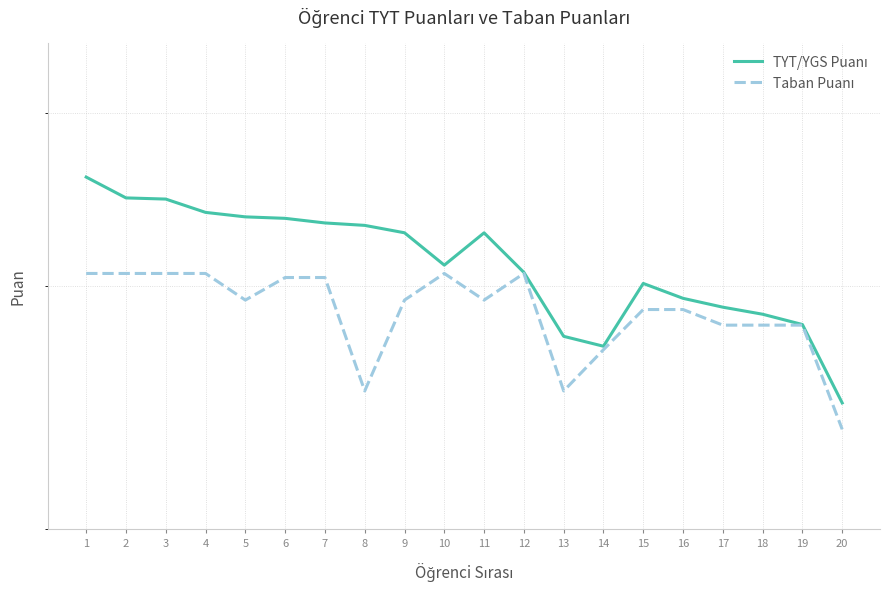

Count the number of data series in this chart.

2